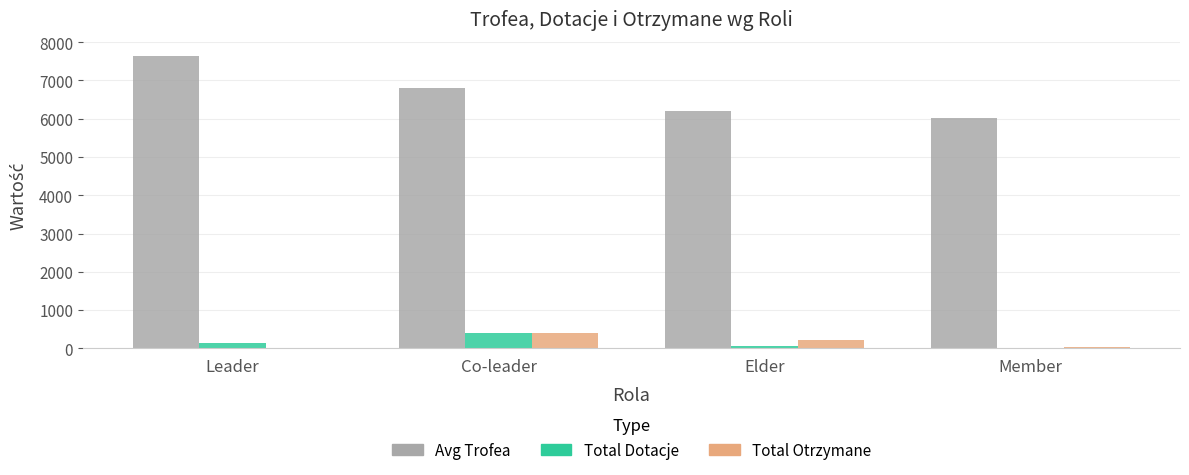

What are all the series names shown in the legend?

Avg Trofea, Total Dotacje, Total Otrzymane